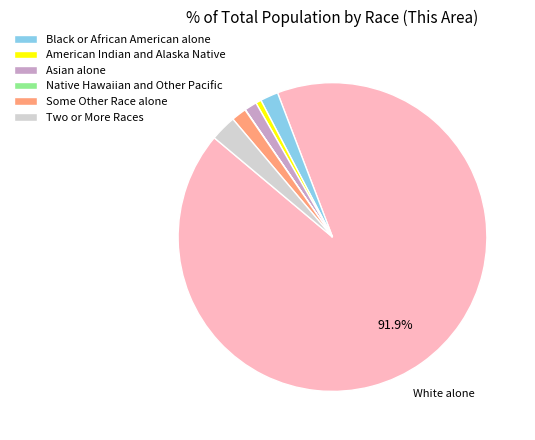

Is there a majority slice in this chart?

Yes